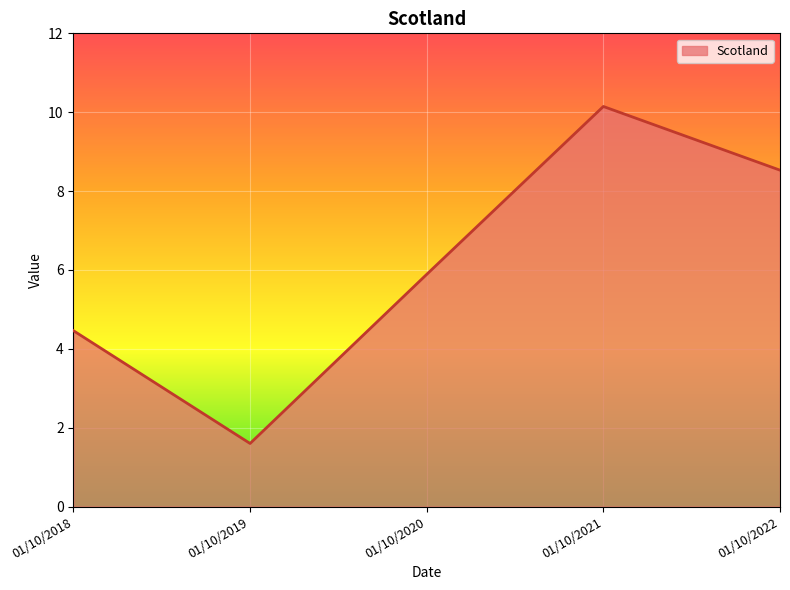

Does the chart display data point markers on the line(s)?

No